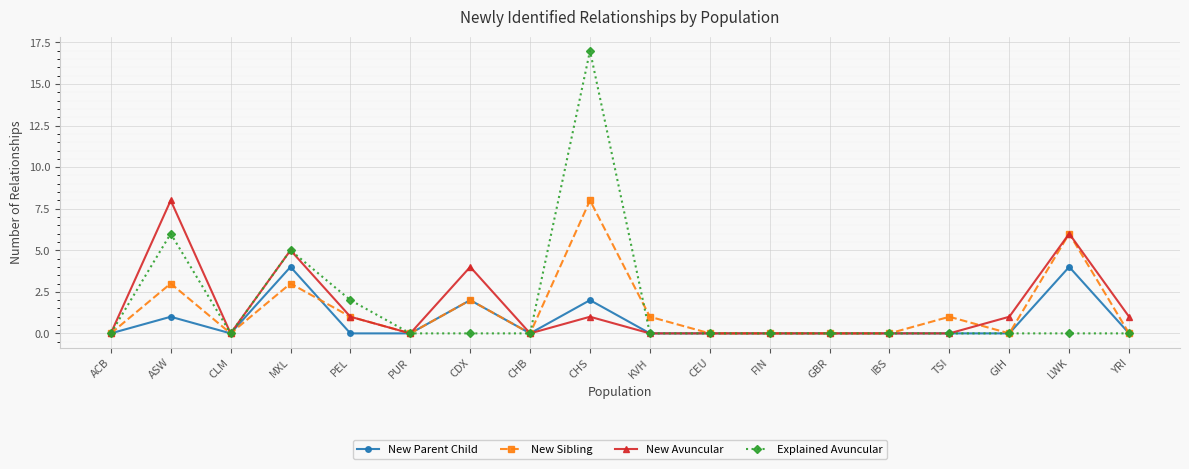

Rank the series at ASW from highest to lowest value.

New Avuncular, Explained Avuncular, New Sibling, New Parent Child